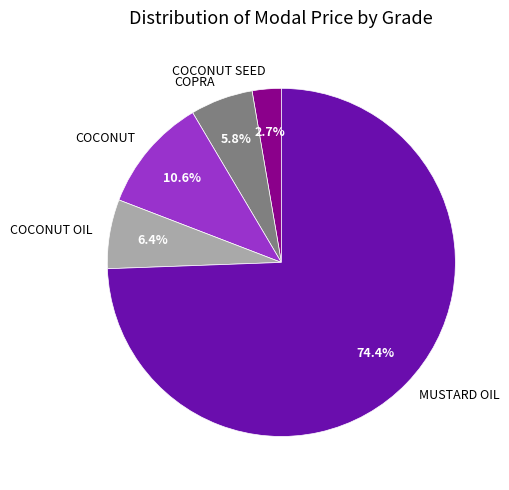

Which has a higher value, COCONUT OIL or COPRA?

COCONUT OIL